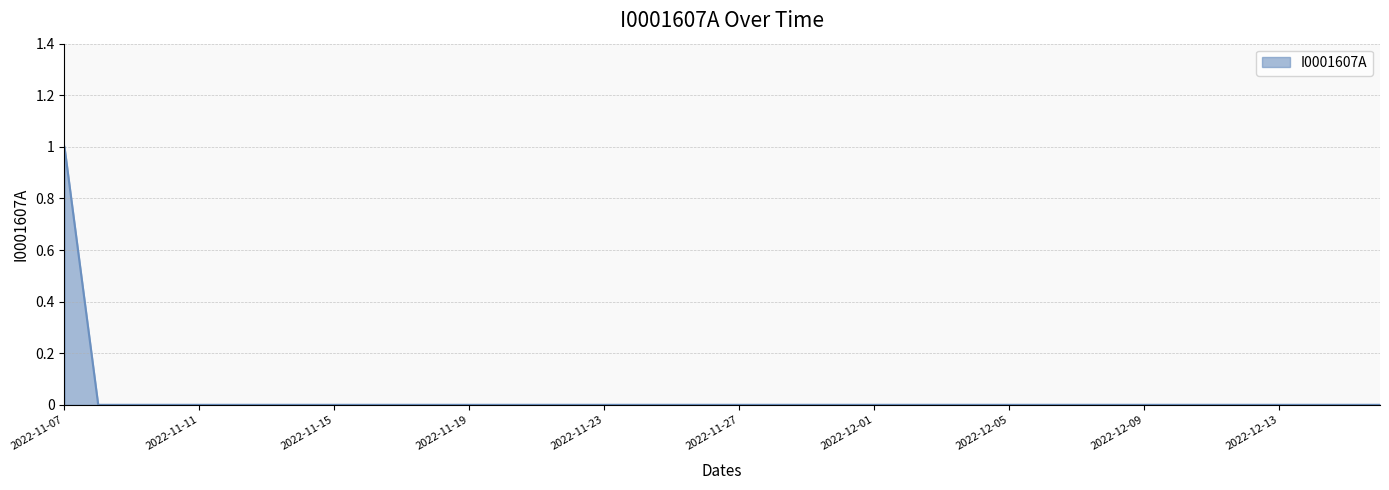

What is the maximum value shown in the chart?

1